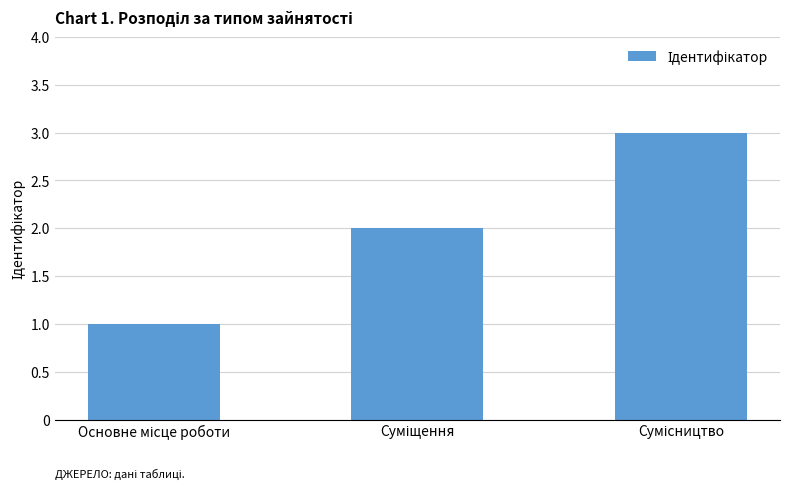

What is the value of the 2nd bar from the left?

2